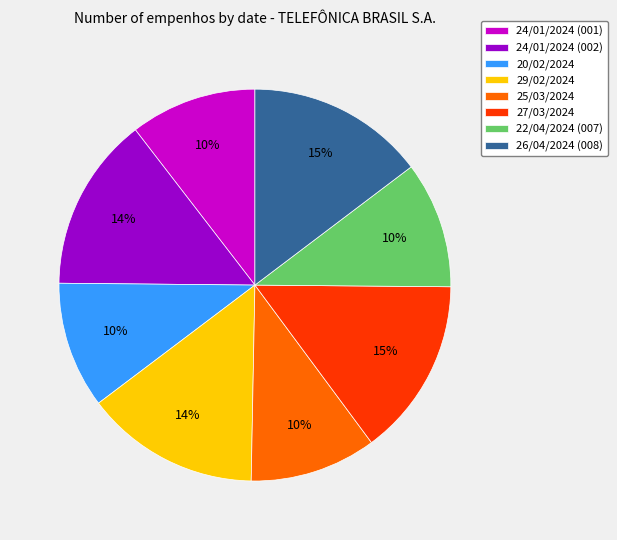

Does 26/04/2024 (008) account for over 50% of the chart?

No